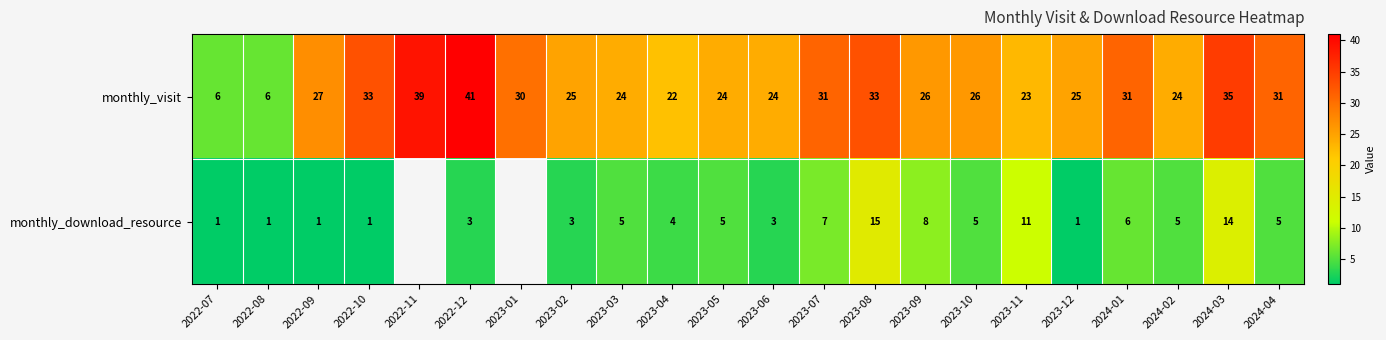

Read the monthly_visit value at 2023-10, to the nearest 10.

30